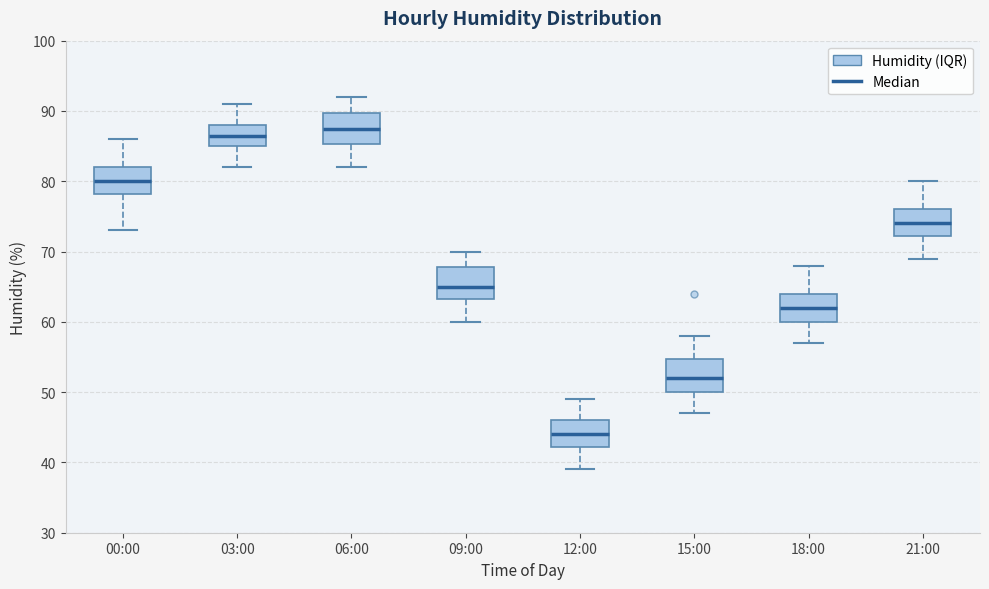

Reading left to right, transcribe this box plot: for each box, give where its median line is, the range the box spans, and where its two whiskers end, as read against the y-axis. The values are not printed on the chart, so give them approximately, as read against the axis.

00:00: median 80, box 78 to 82, whiskers 73 to 86
03:00: median 87, box 85 to 88, whiskers 82 to 91
06:00: median 88, box 85 to 90, whiskers 82 to 92
09:00: median 65, box 63 to 68, whiskers 60 to 70
12:00: median 44, box 42 to 46, whiskers 39 to 49
15:00: median 52, box 50 to 55, whiskers 47 to 58
18:00: median 62, box 60 to 64, whiskers 57 to 68
21:00: median 74, box 72 to 76, whiskers 69 to 80